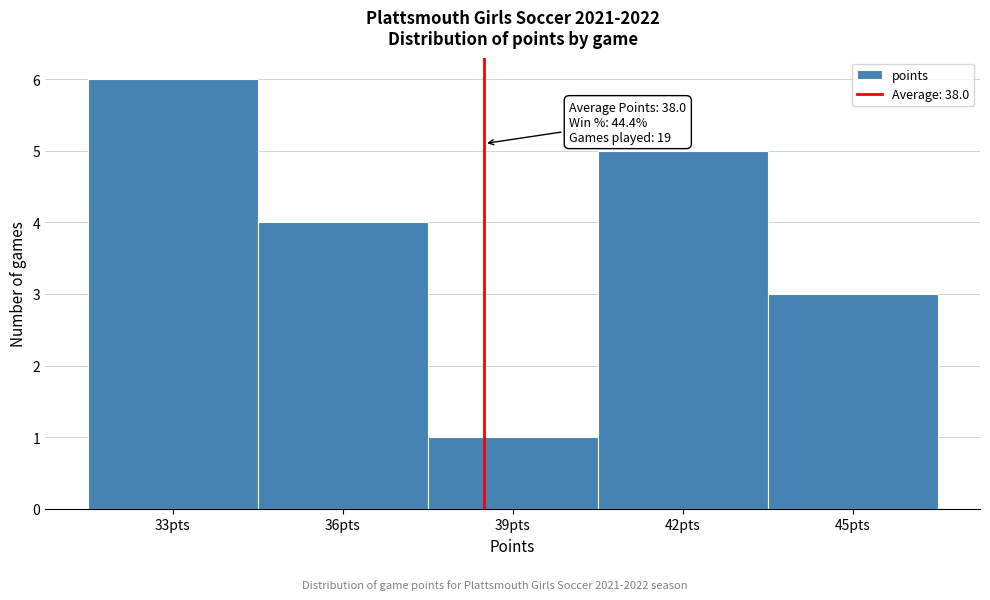

Reading left to right, what are all the values shown in this chart?

6	4	1	5	3